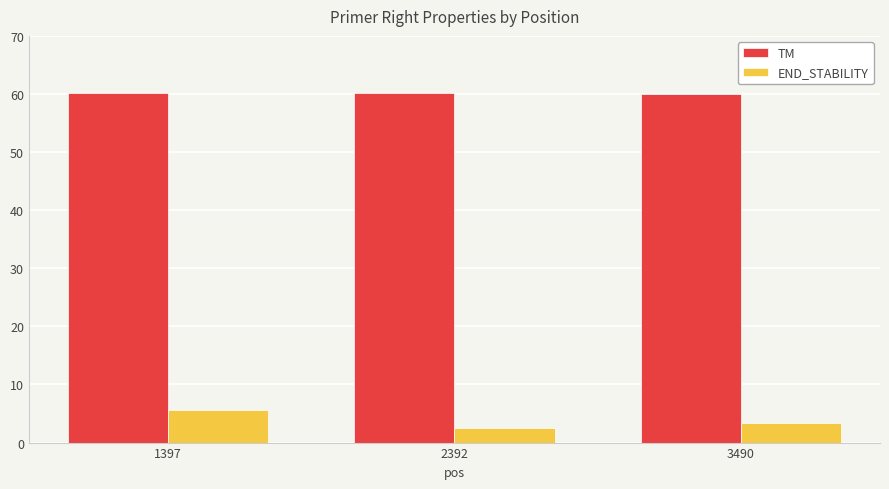

The value of TM at 2392 is 42.0. True or false?

False